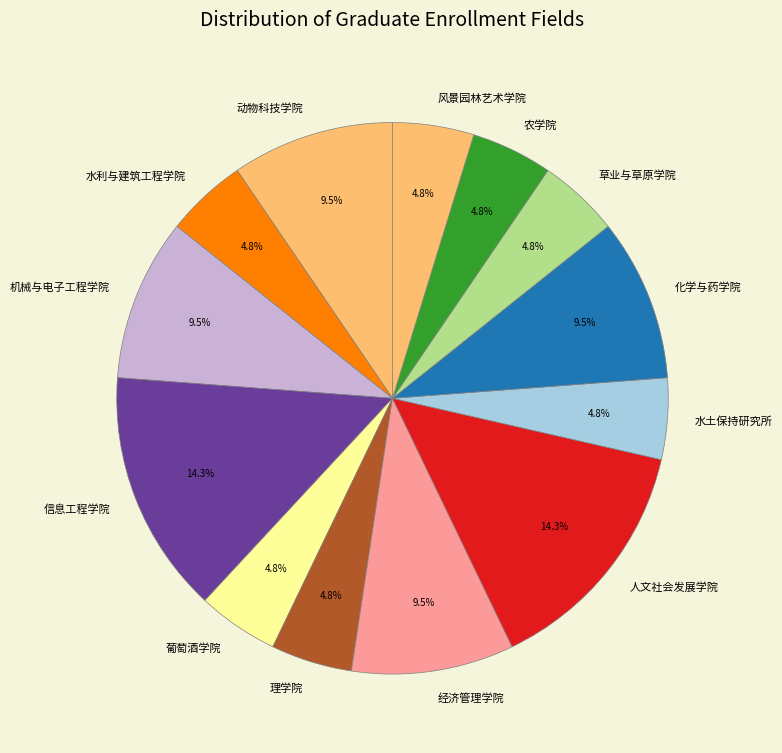

Approximately how many times larger is the value at 水土保持研究所 compared to 水利与建筑工程学院?

1.0